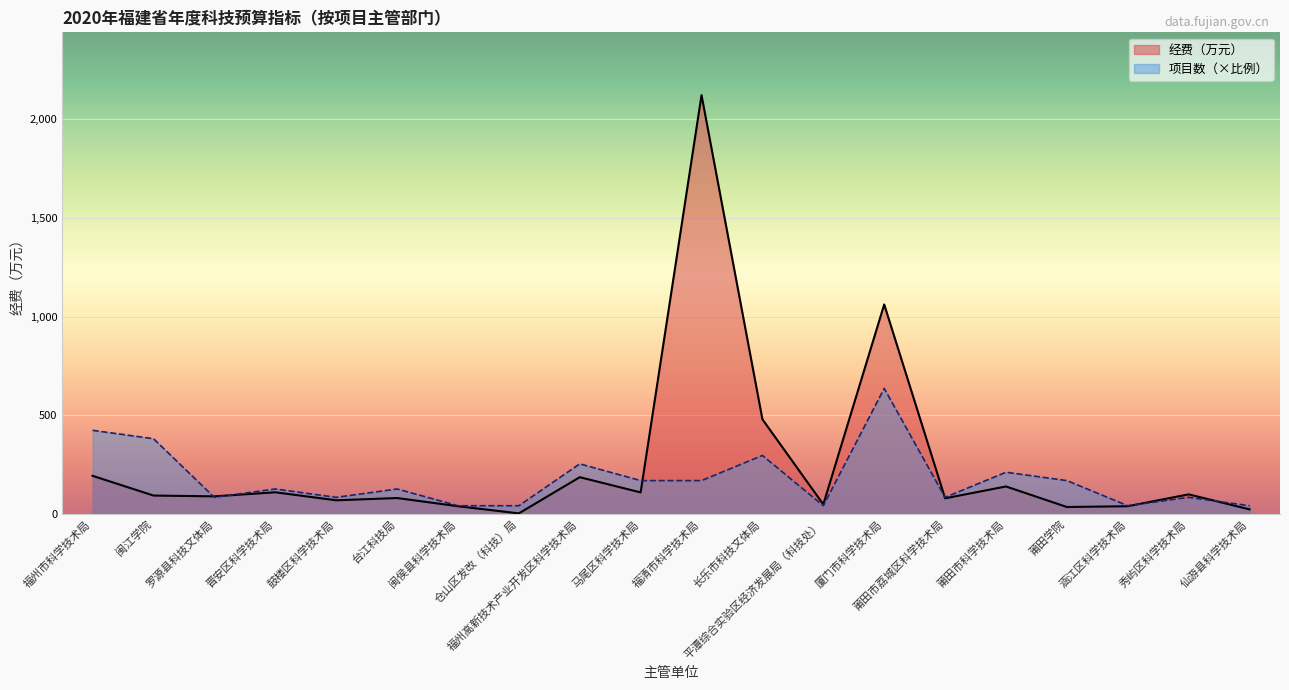

What is the difference between the 经费（万元） values at 闽侯县科学技术局 and 厦门市科学技术局?

1021.7